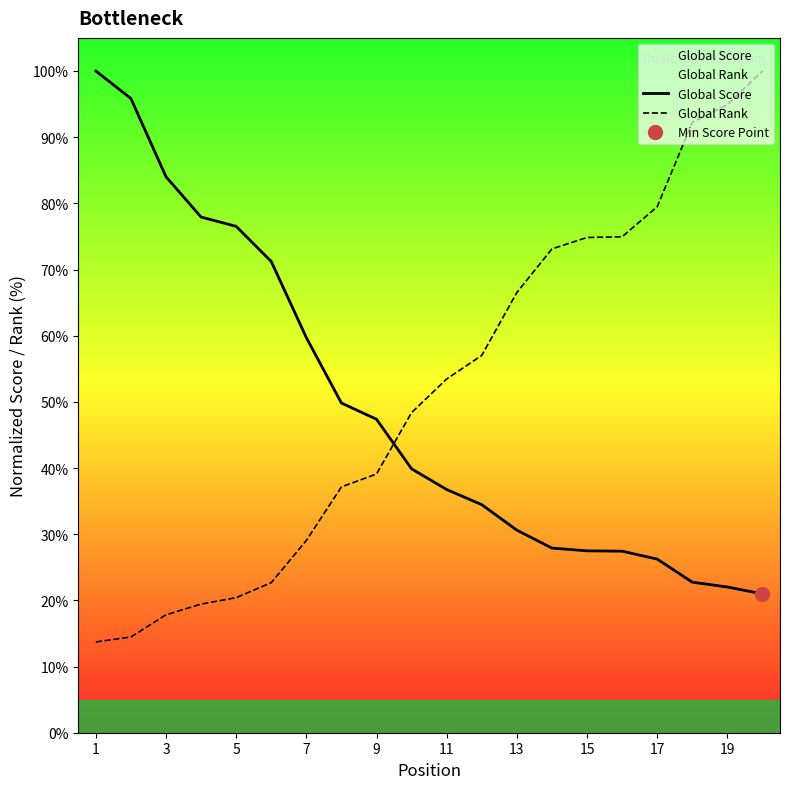

Where does the Global Rank series first go above 53?

11